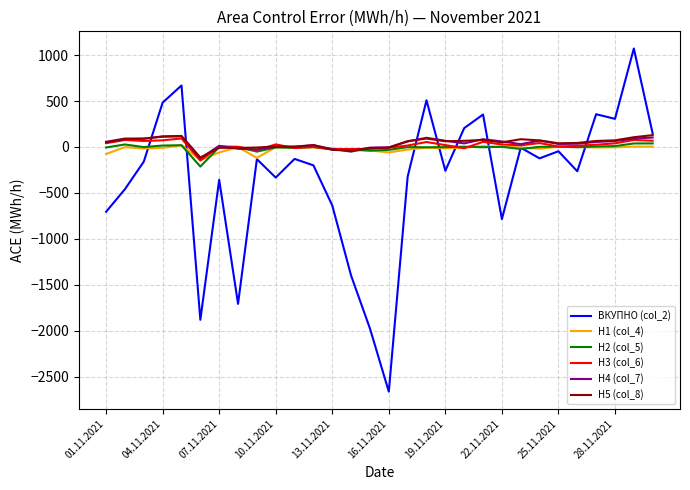

What is the lowest value of the H3 (col_6) series?

-148.2